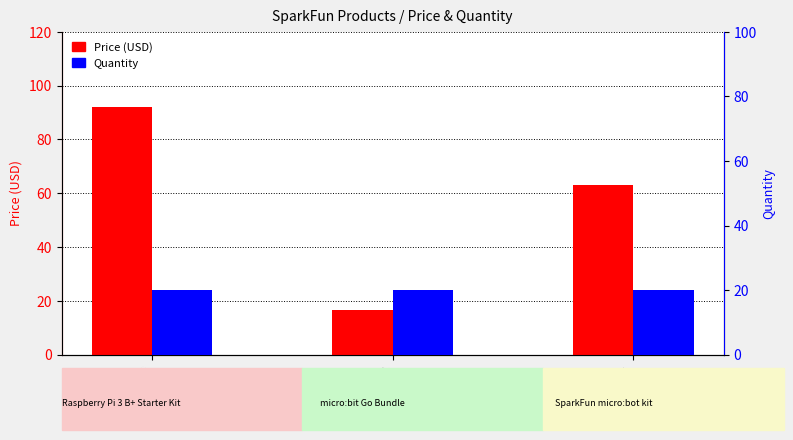

The Quantity series shows 9.4 at DEV-14336. True or false?

False